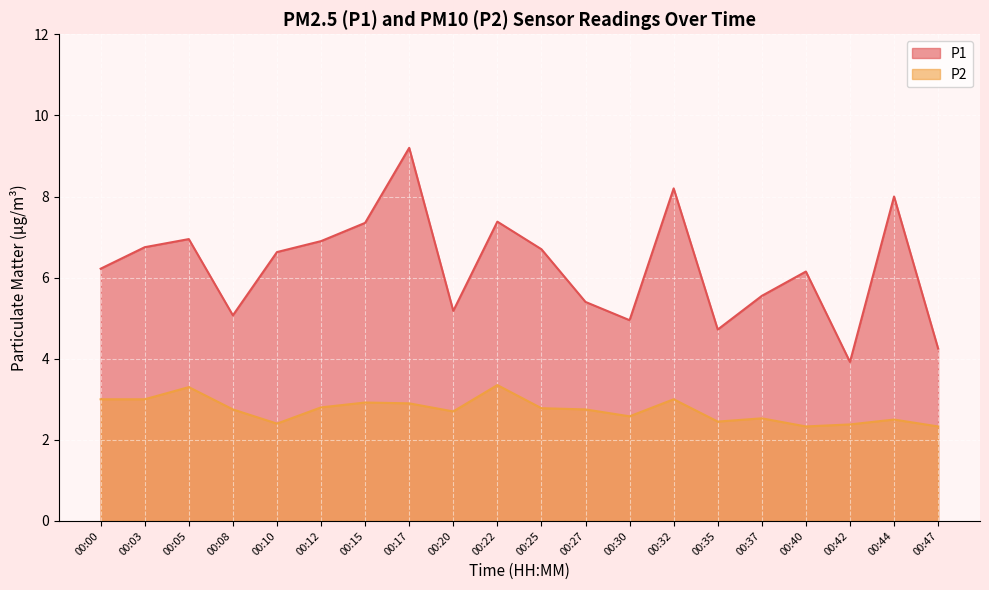

At which label does P1 reach its peak?

00:17